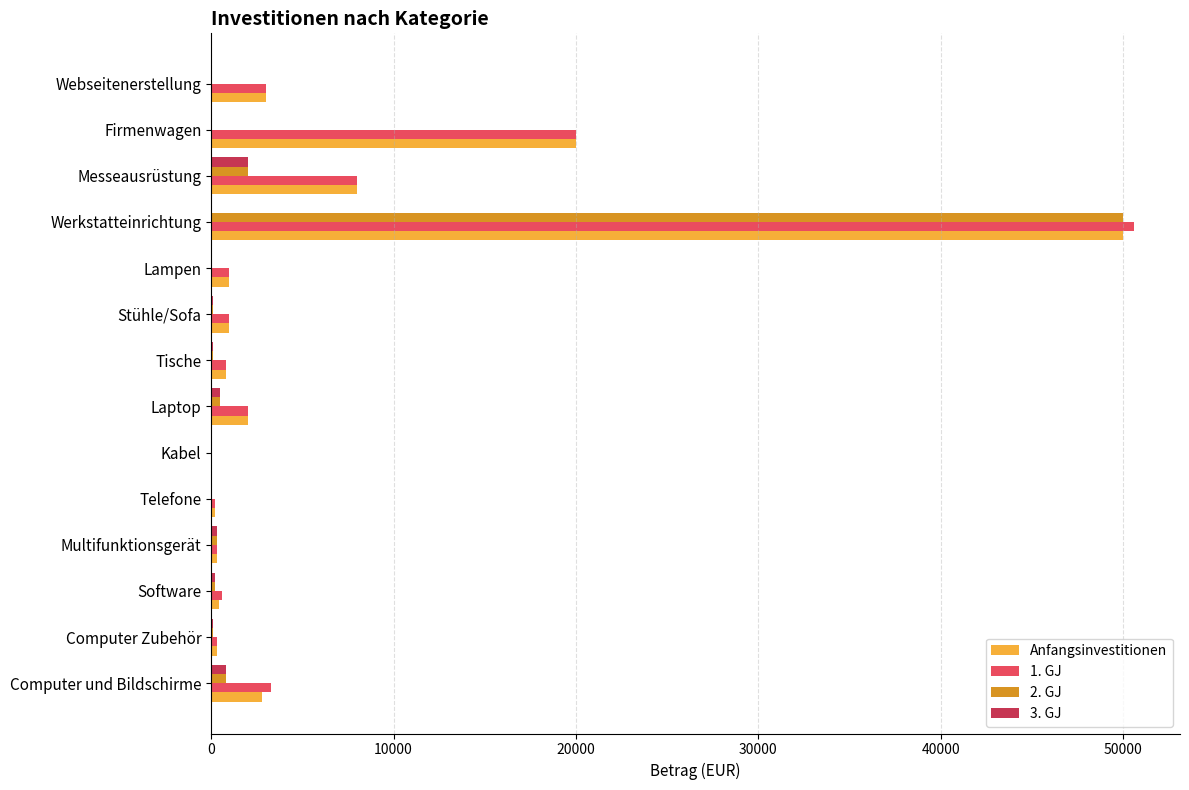

The 2. GJ series shows 2000 at Messeausrüstung. True or false?

True